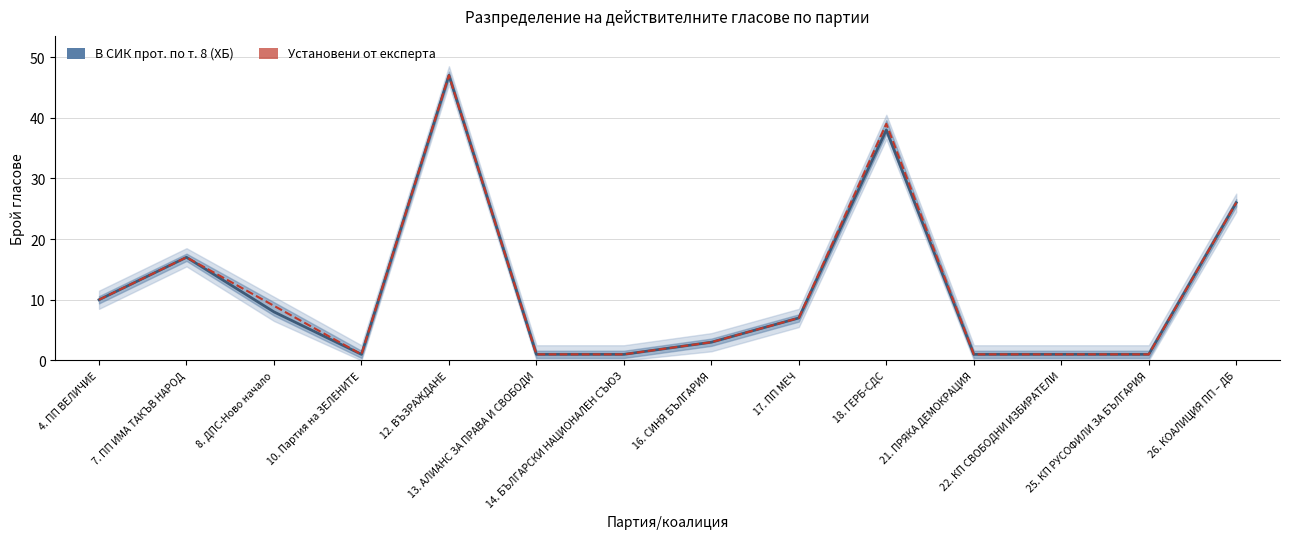

List the labels in order of Установени от експерта value, smallest first.

10. Партия на ЗЕЛЕНИТЕ, 13. АЛИАНС ЗА ПРАВА И СВОБОДИ, 14. БЪЛГАРСКИ НАЦИОНАЛЕН СЪЮЗ, 21. ПРЯКА ДЕМОКРАЦИЯ, 22. КП СВОБОДНИ ИЗБИРАТЕЛИ, 25. КП РУСОФИЛИ ЗА БЪЛГАРИЯ, 16. СИНЯ БЪЛГАРИЯ, 17. ПП МЕЧ, 8. ДПС-Ново начало, 4. ПП ВЕЛИЧИЕ, 7. ПП ИМА ТАКЪВ НАРОД, 26. КОАЛИЦИЯ ПП – ДБ, 18. ГЕРБ-СДС, 12. ВЪЗРАЖДАНЕ